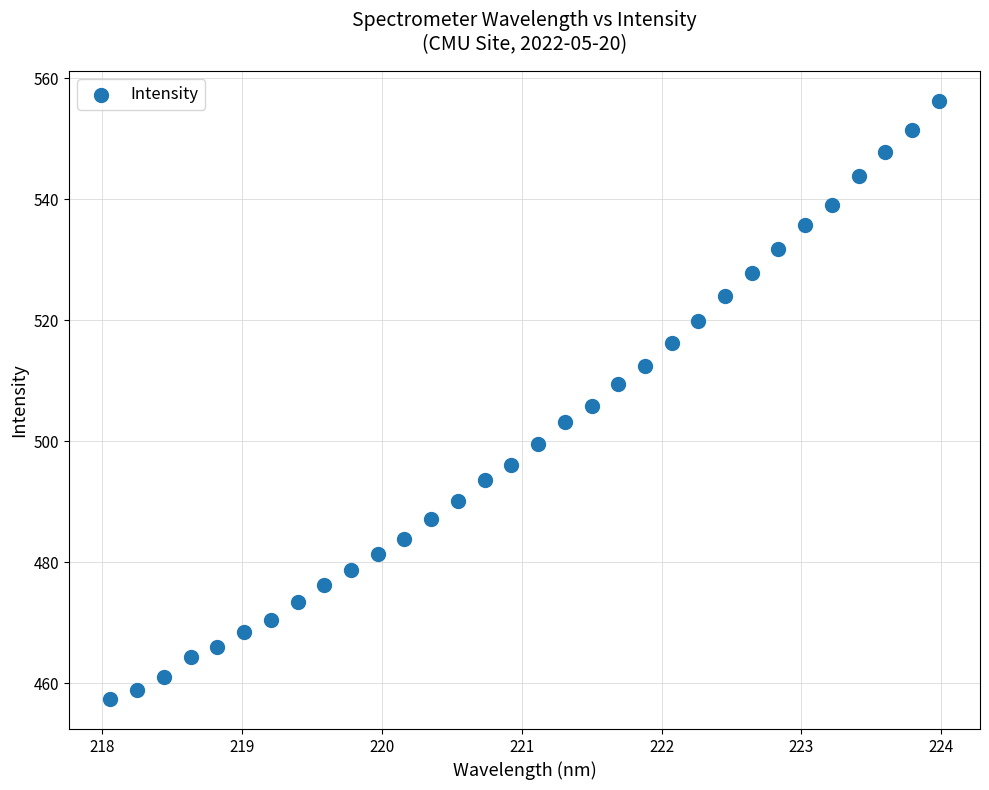

What is the range of Y values (max minus min)?

98.8